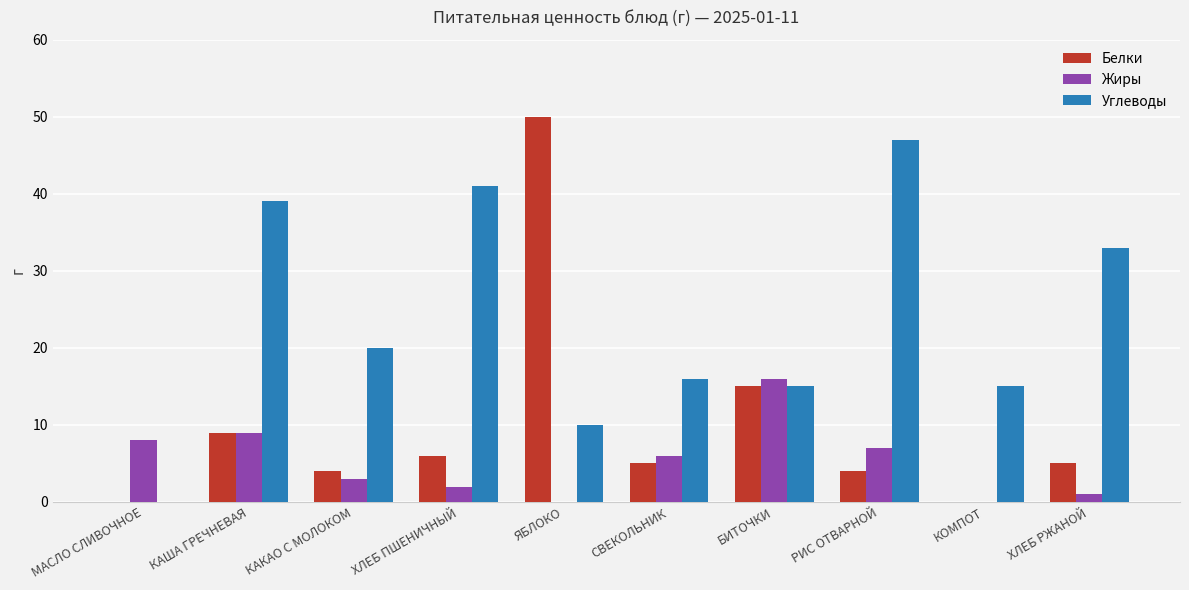

What is the average value of the Жиры series?

5